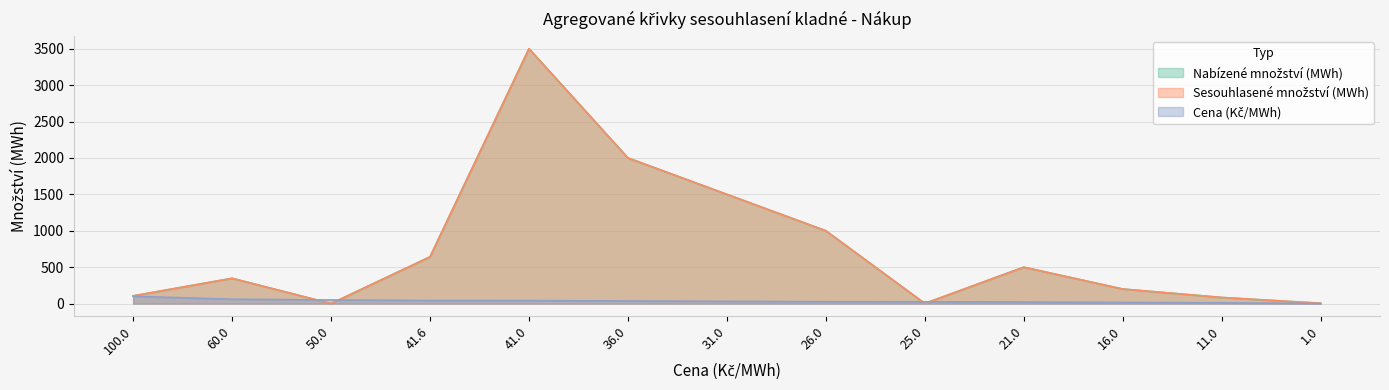

What is the difference between the Nabízené množství (MWh) values at 31.0 and 100.0?

1394.1